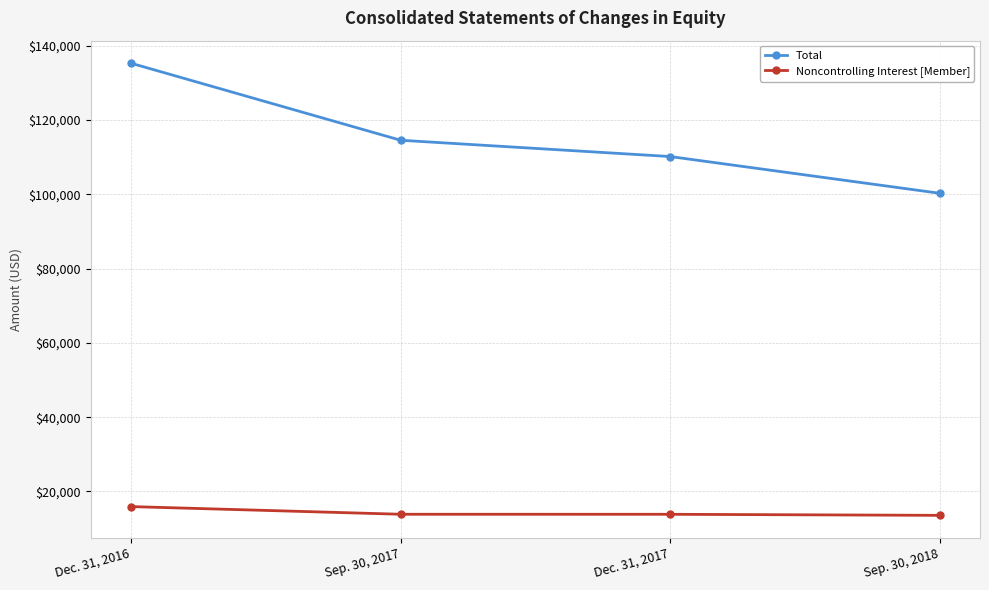

Is the value of Noncontrolling Interest [Member] at Dec. 31, 2016 greater than the value of Total at Dec. 31, 2016?

No